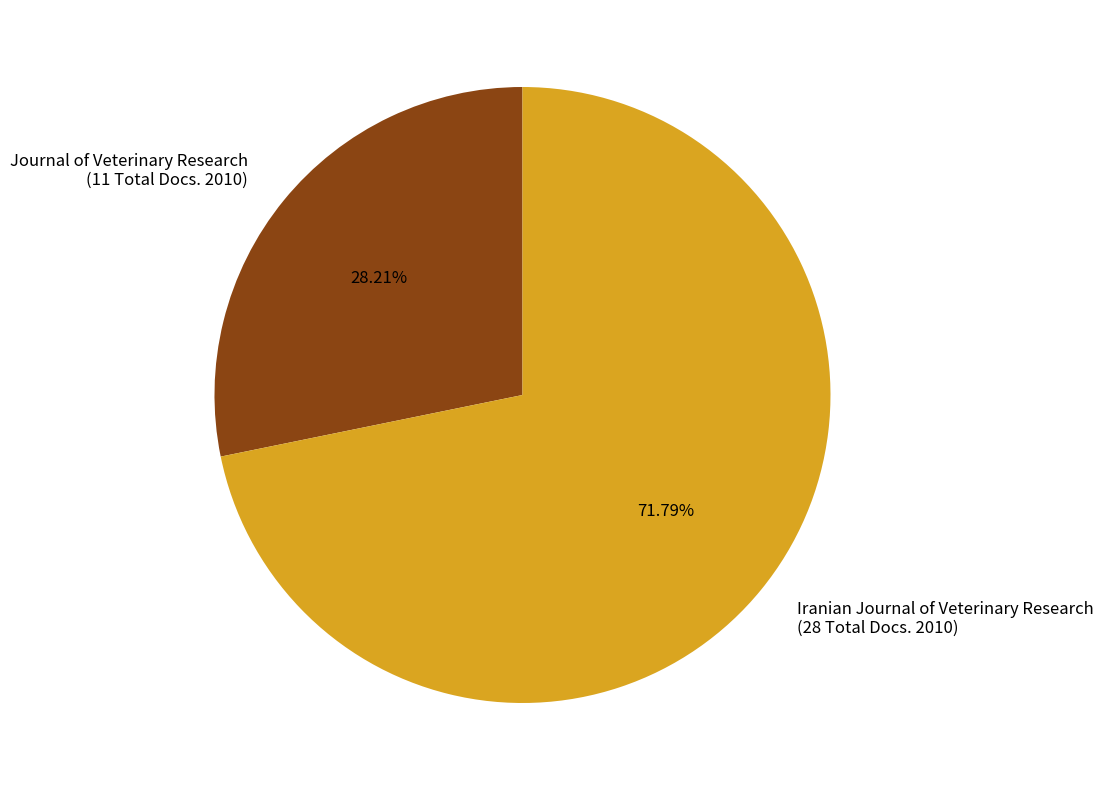

Is there a majority slice in this chart?

Yes